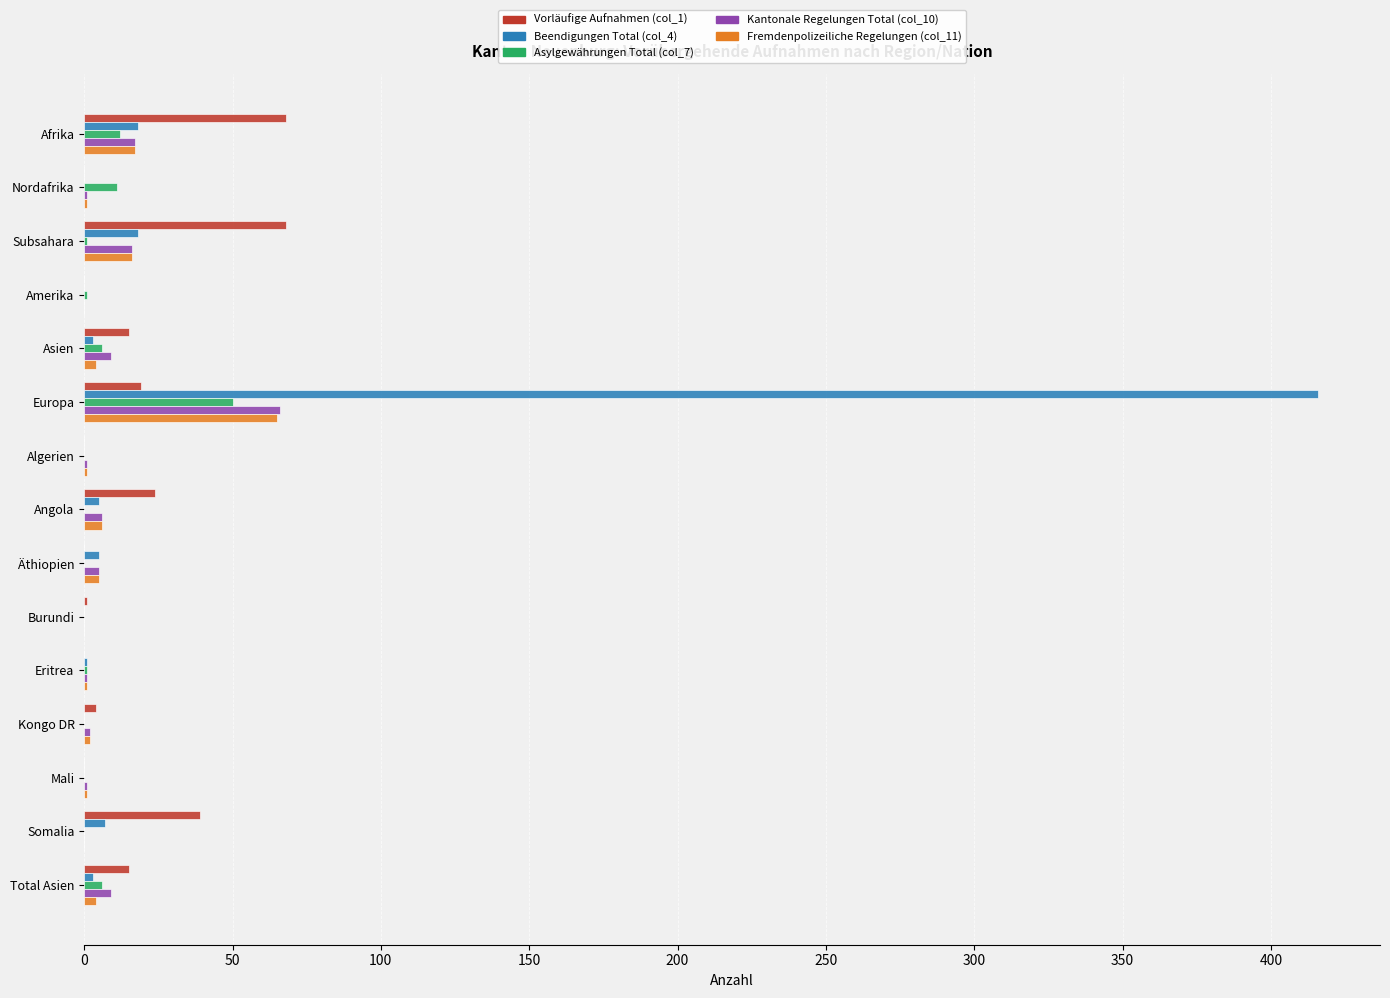

Is it true that Beendigungen Total (col_4) equals 0 at Burundi?

True